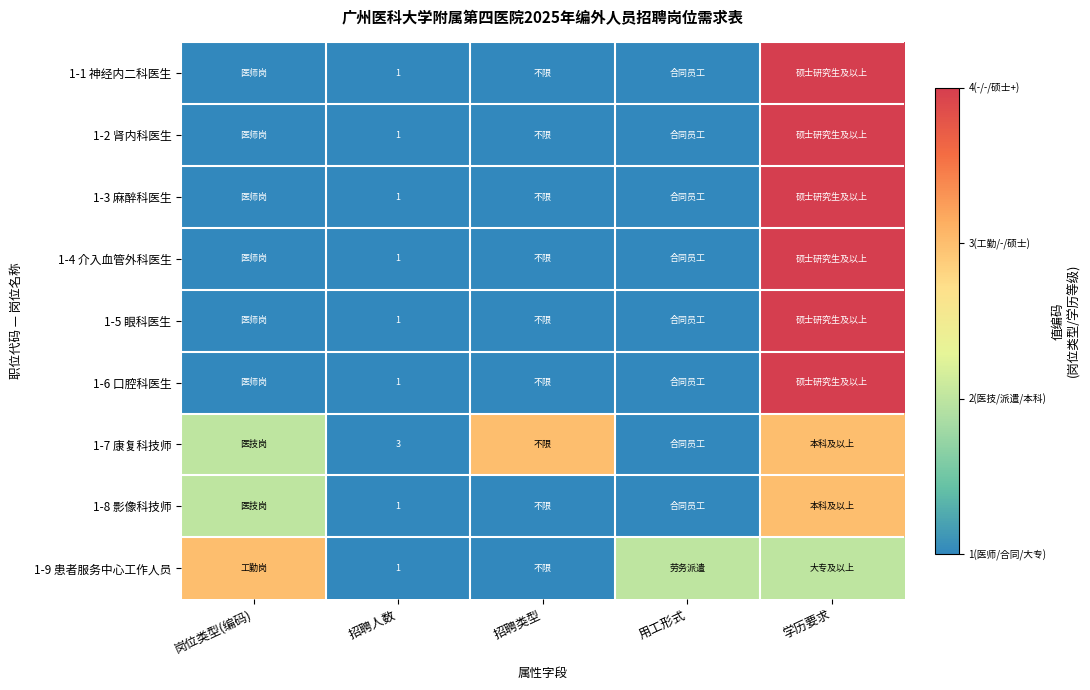

Rank the series by their maximum value, from lowest to highest.

1-7 康复科技师, 1-8 影像科技师, 1-9 患者服务中心工作人员, 1-1 神经内二科医生, 1-2 肾内科医生, 1-3 麻醉科医生, 1-4 介入血管外科医生, 1-5 眼科医生, 1-6 口腔科医生